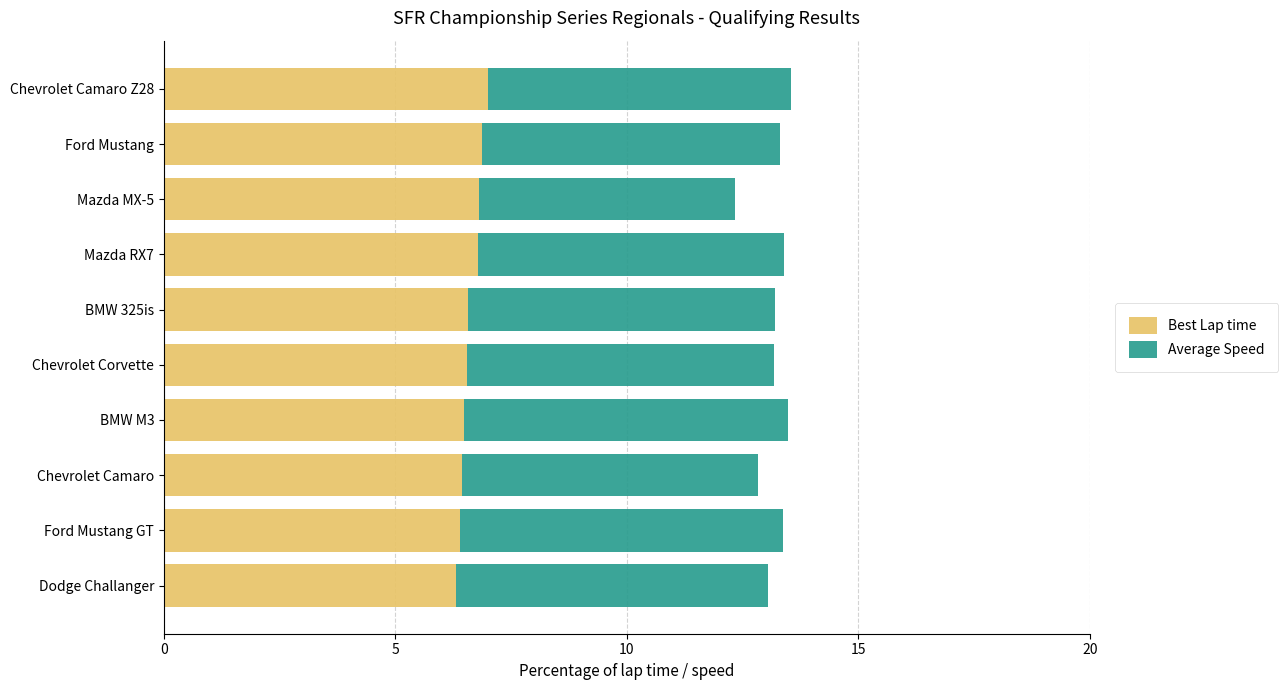

How many series are shown in this chart?

2